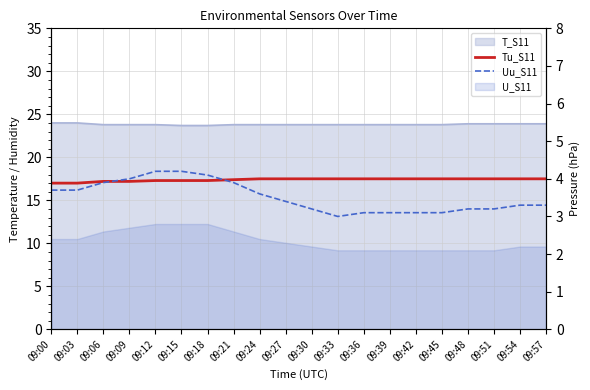

Where is Tu_S11 nearest to the value 17?

09:00